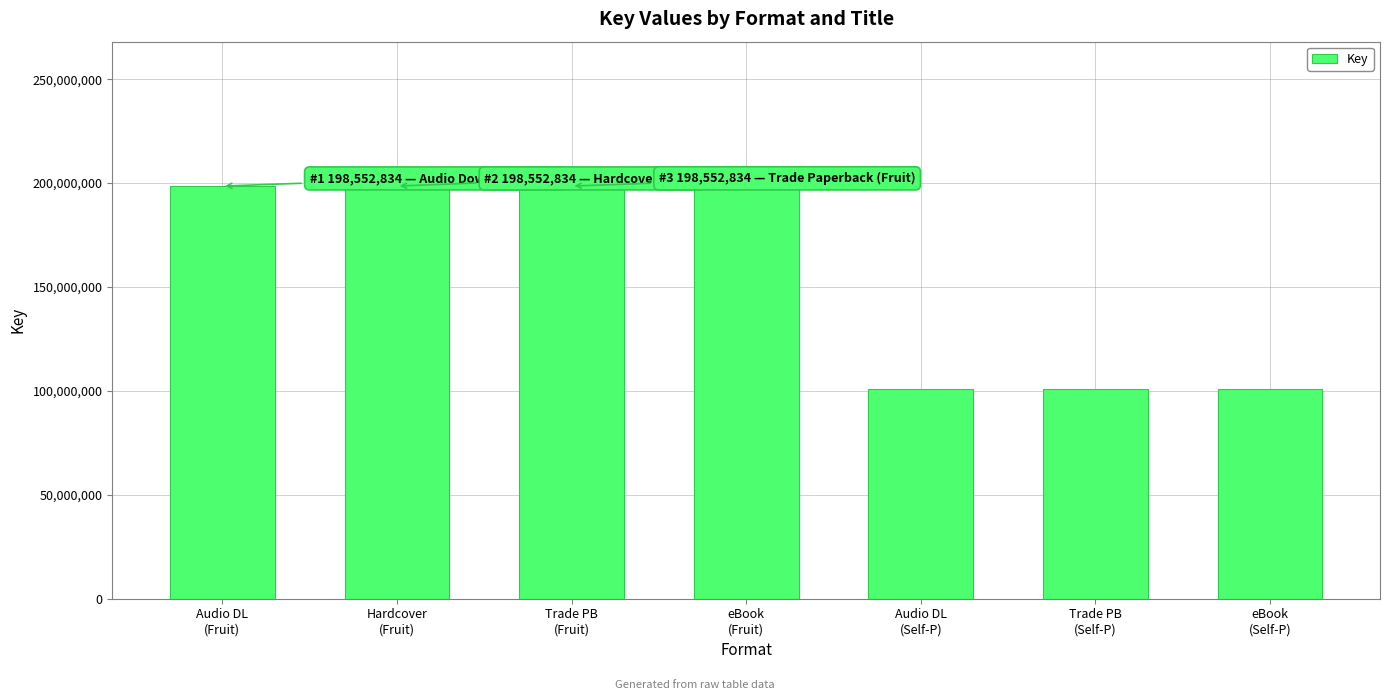

What is the difference between the maximum and second lowest values?

97856811